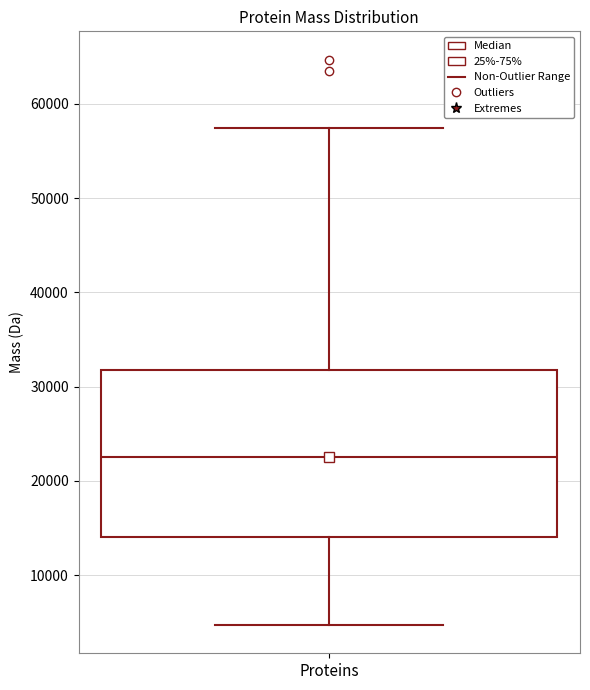

Read this box plot against the y-axis: the position of the median line, the range covered by the box, and the ends of both whiskers. The values are not printed on the chart, so give them approximately, as read against the axis.

median 23000, box 14000 to 32000, whiskers 5000 to 57000